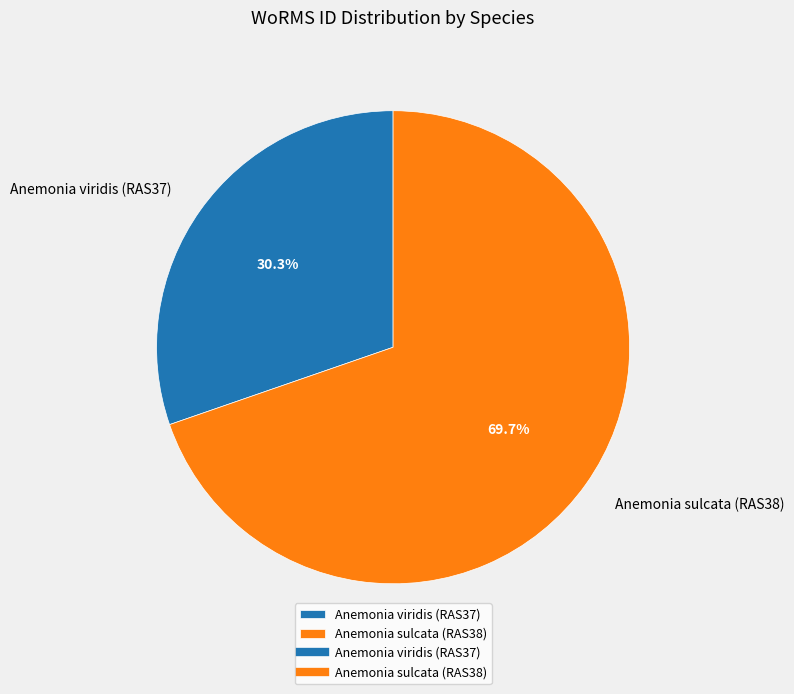

To the nearest percent, what portion does Anemonia sulcata (RAS38) represent?

70%